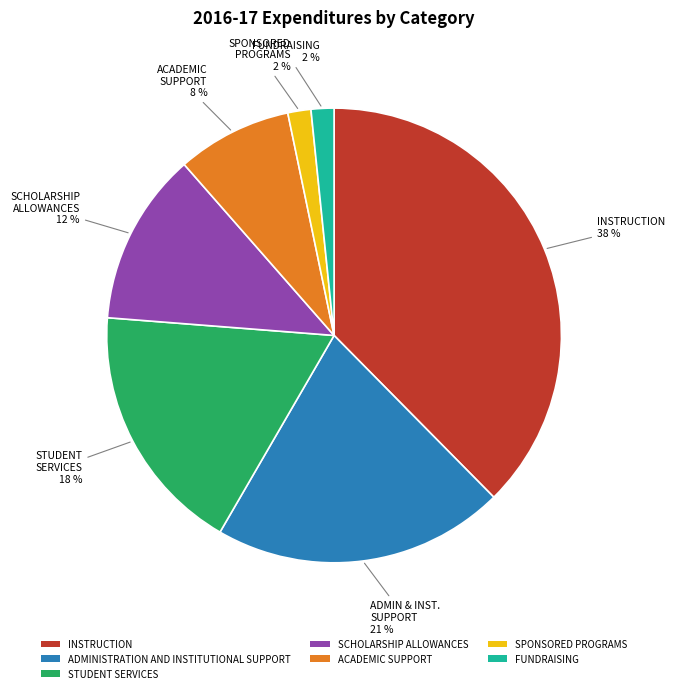

Which has a higher value, INSTRUCTION or FUNDRAISING?

INSTRUCTION